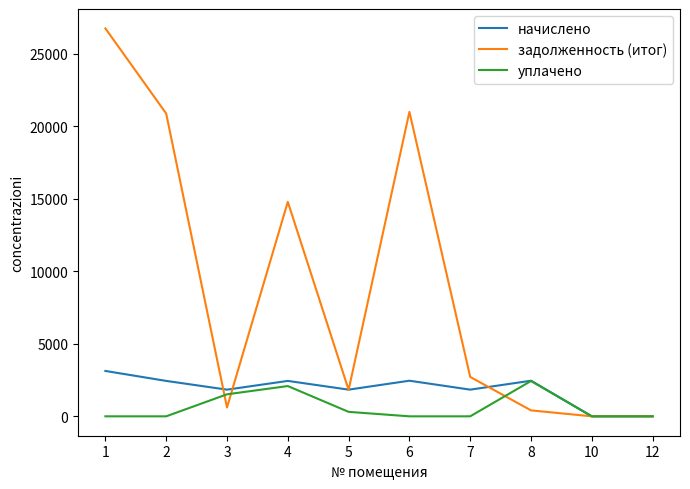

Is the value of задолженность (итог) at 7 greater than the value of уплачено at 2?

Yes